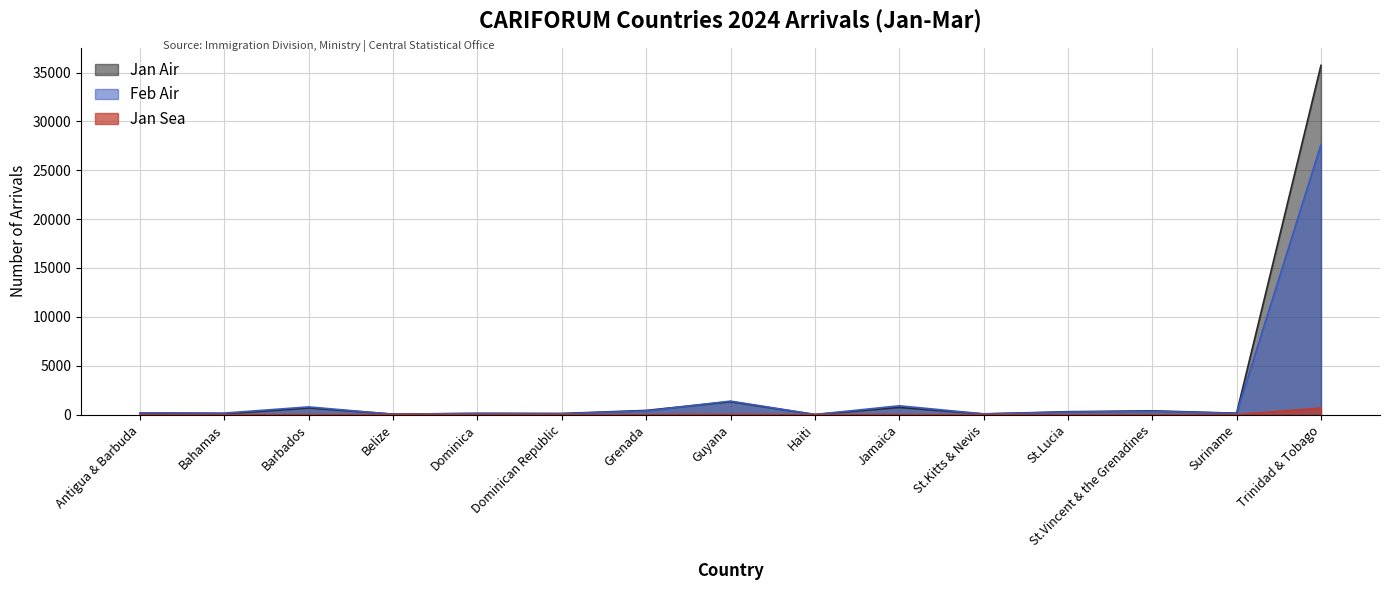

At which category does Sea Arrivals reach its first local peak?

Barbados